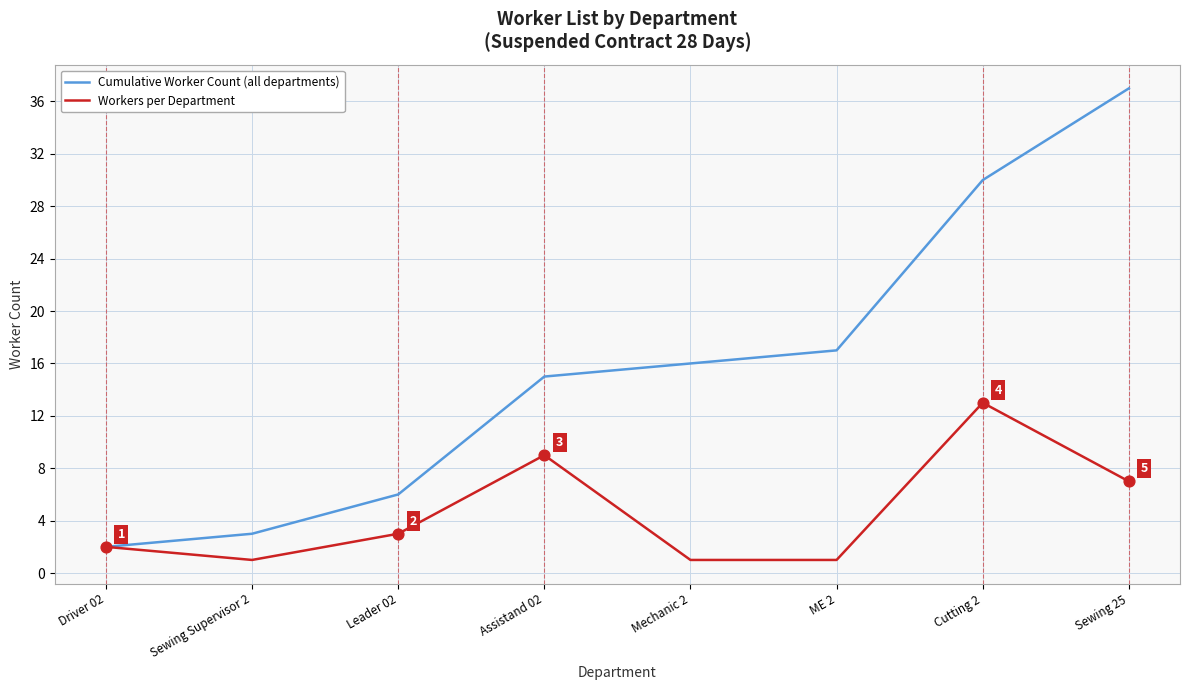

Which series has the largest range (max minus min)?

Cumulative Worker Count (all departments)